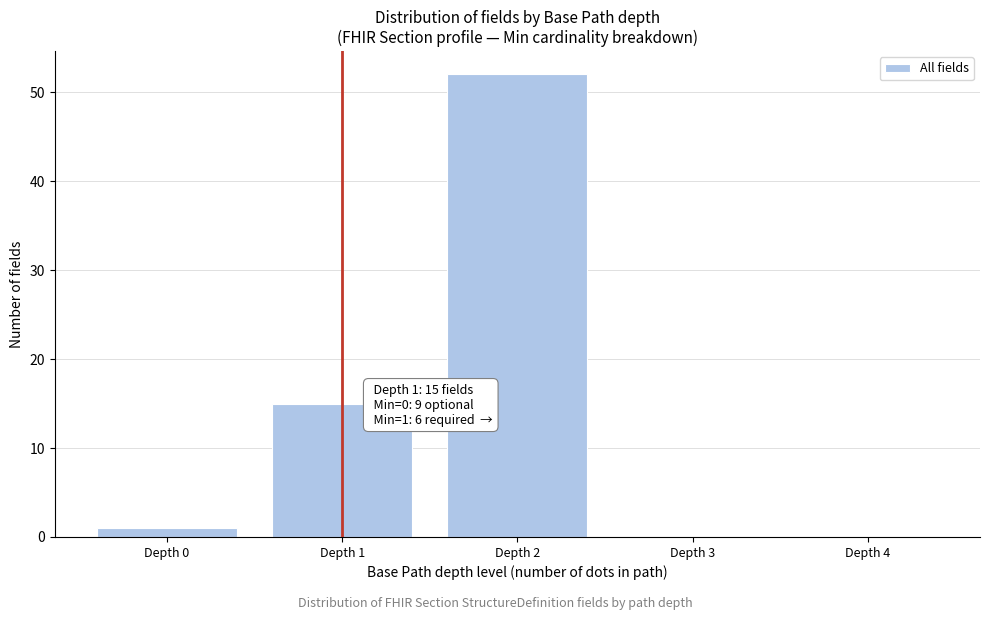

Over which range of the x-axis is the bar tallest?

1.5 to 2.5